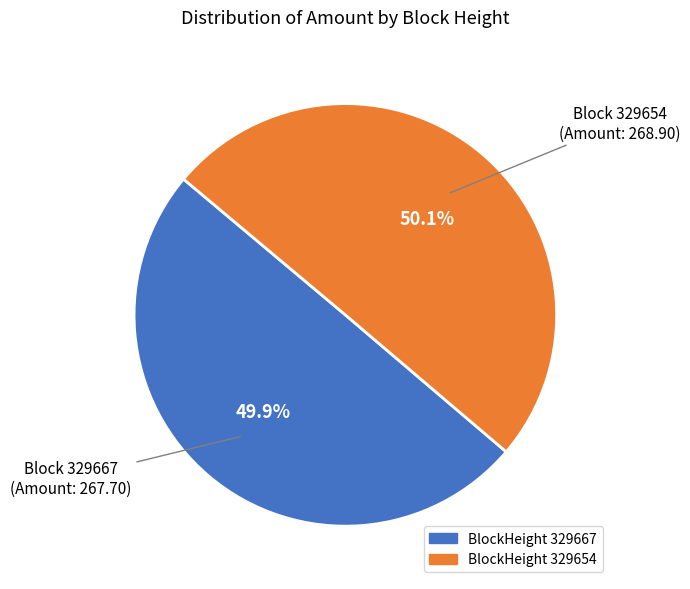

Is there a majority slice in this chart?

Yes